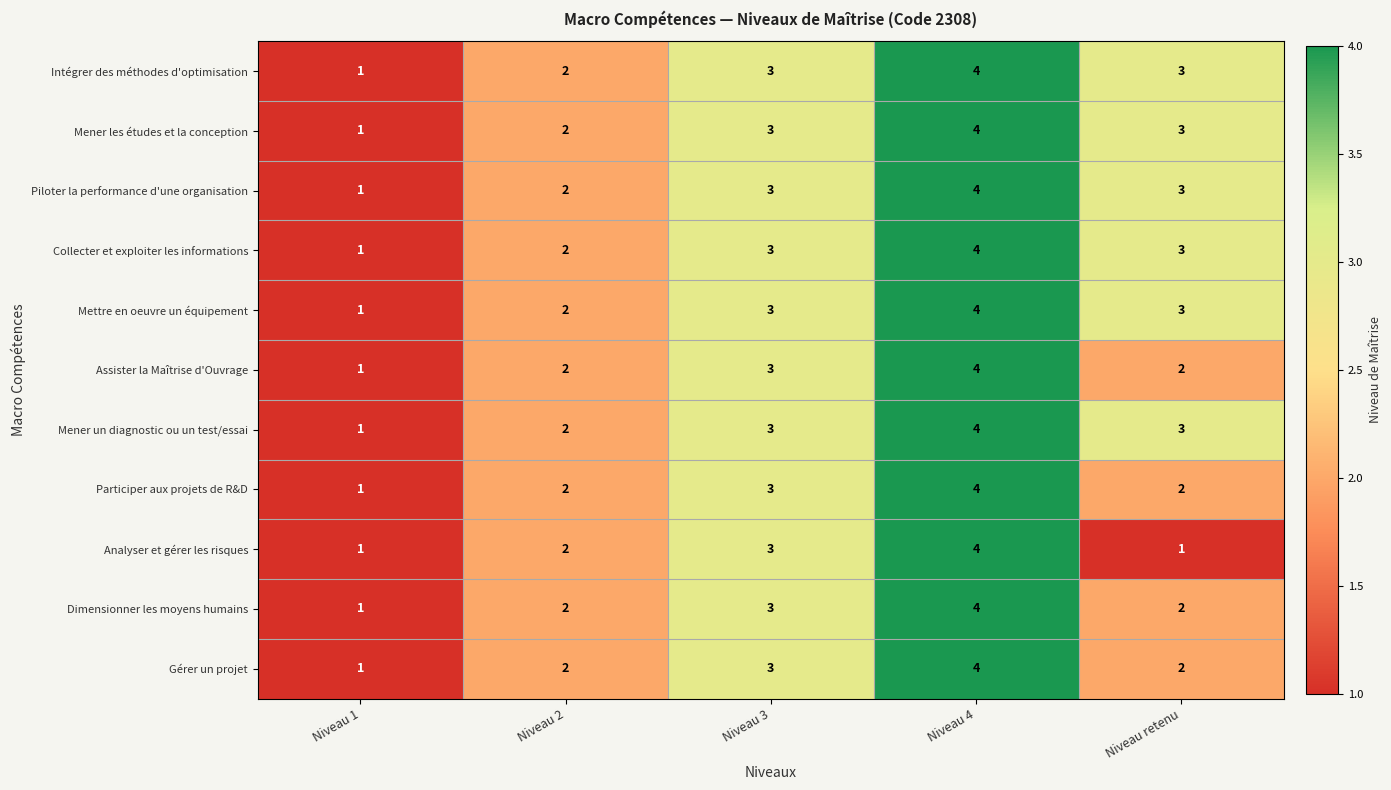

How many Intégrer des méthodes d'optimisation values are between 2 and 3?

3